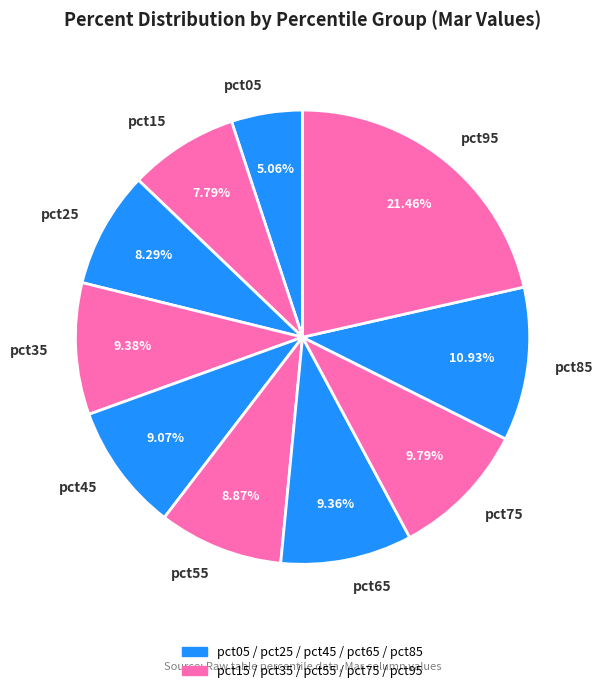

Approximately how many times larger is the value at pct75 compared to pct85?

0.9